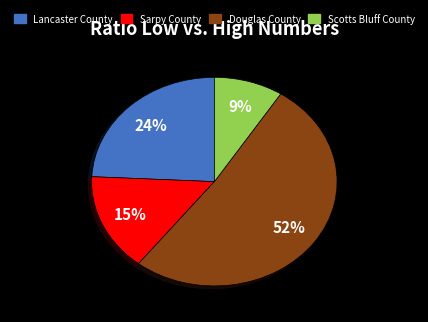

Does Douglas County represent more than half of the total?

Yes